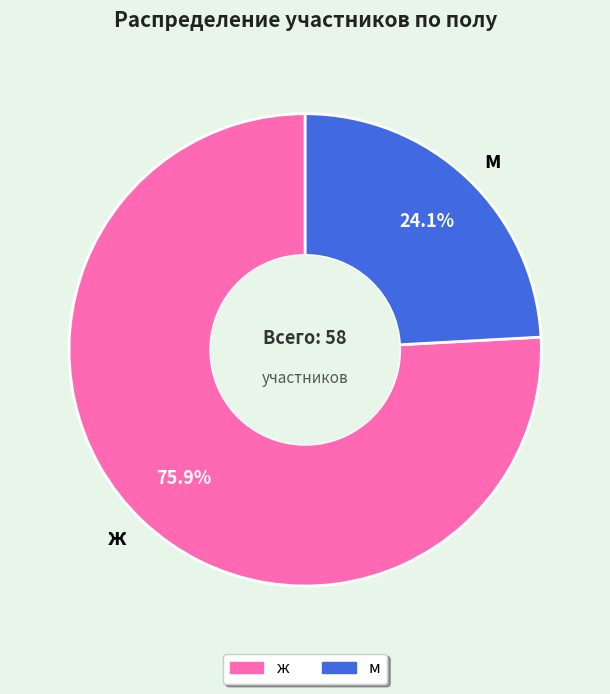

Is it true that ж is 76% of the pie?

True